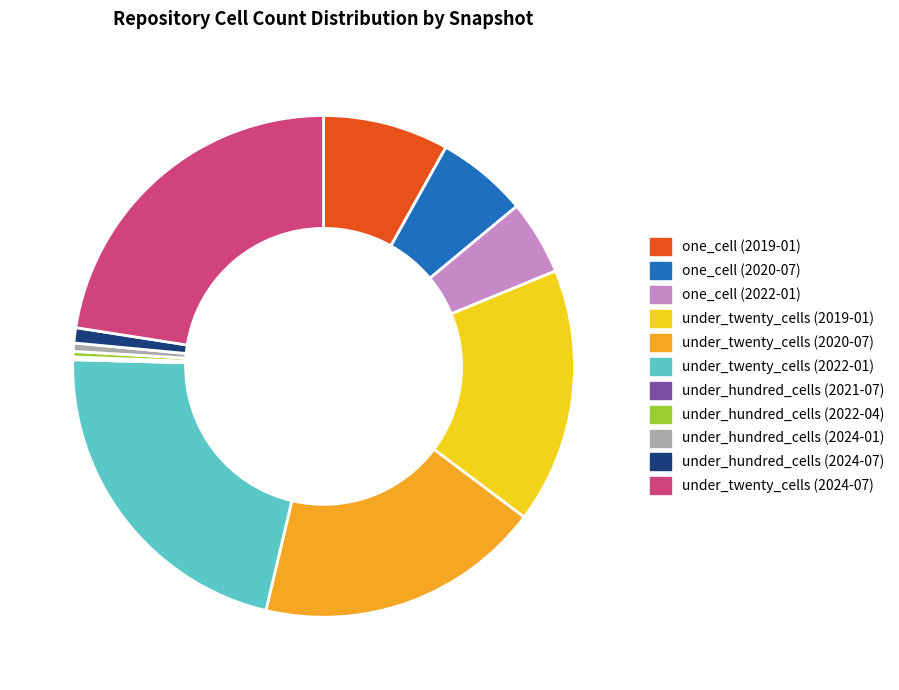

Combined, do under_twenty_cells (2022-01) and under_hundred_cells (2024-01) account for over 50%?

No